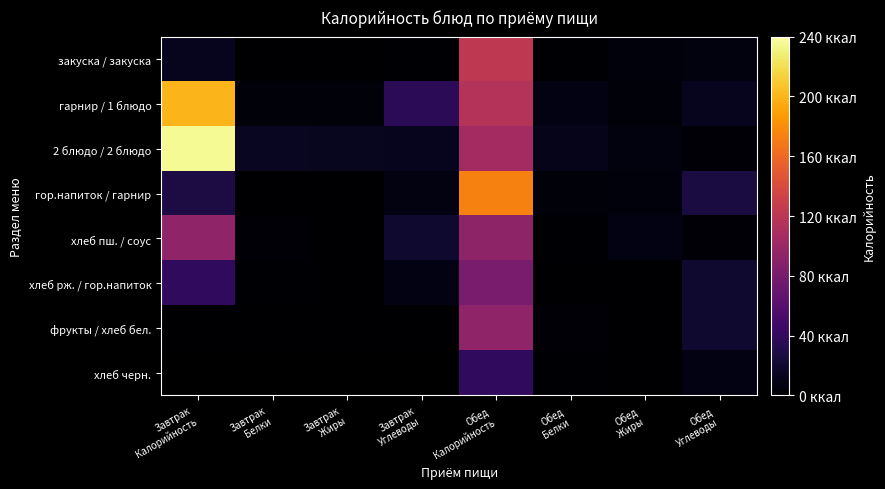

At which category is the sum across all series the highest?

Обед
Калорийность